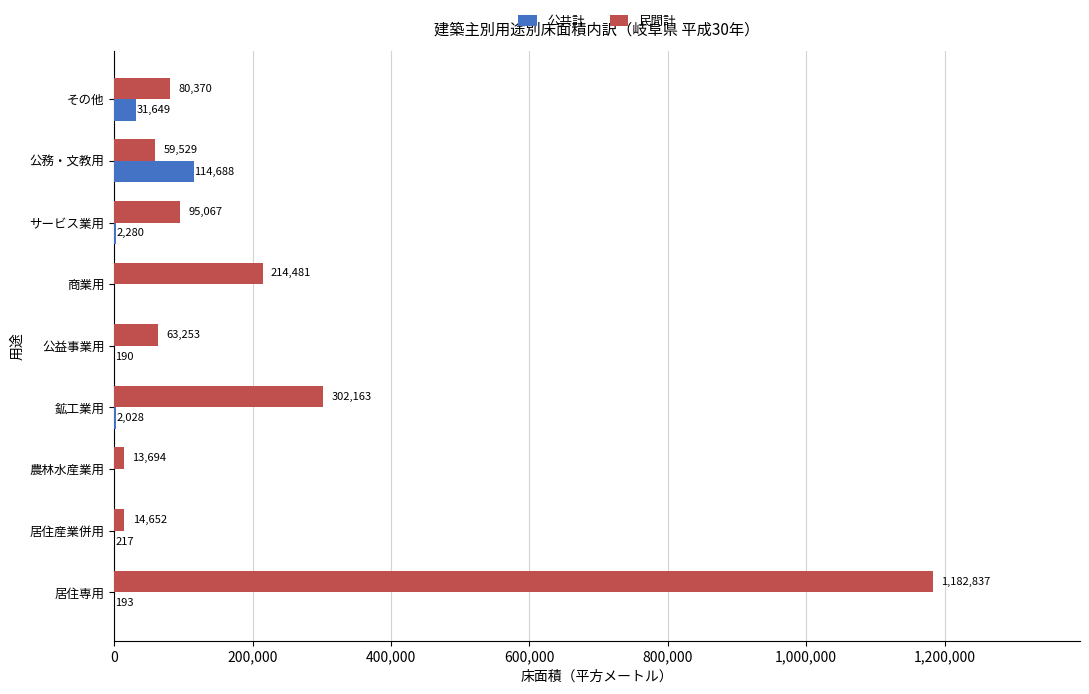

At which label is 民間計 closest to 598265?

鉱工業用